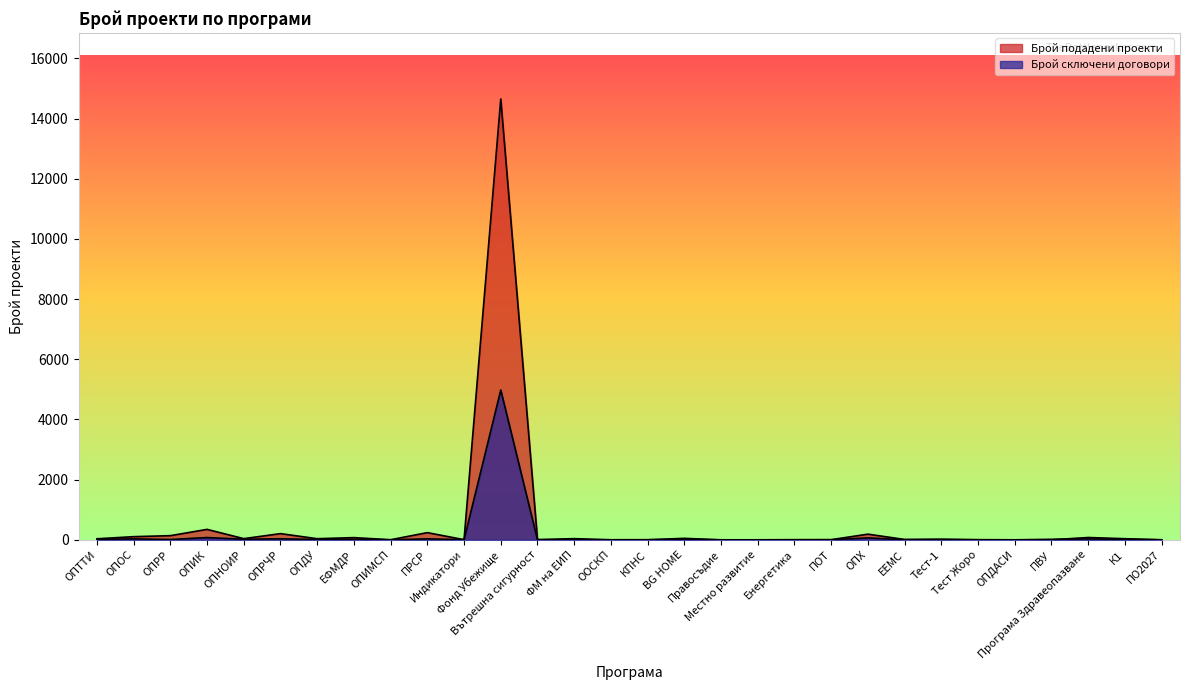

The Брой сключени договори series shows 35 at ОПРЧР. True or false?

True